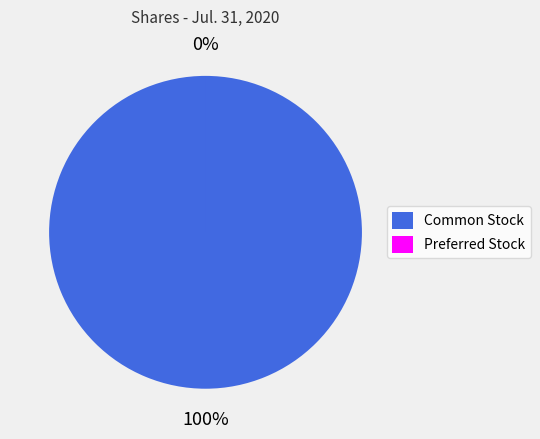

How many slices are in this pie chart?

2